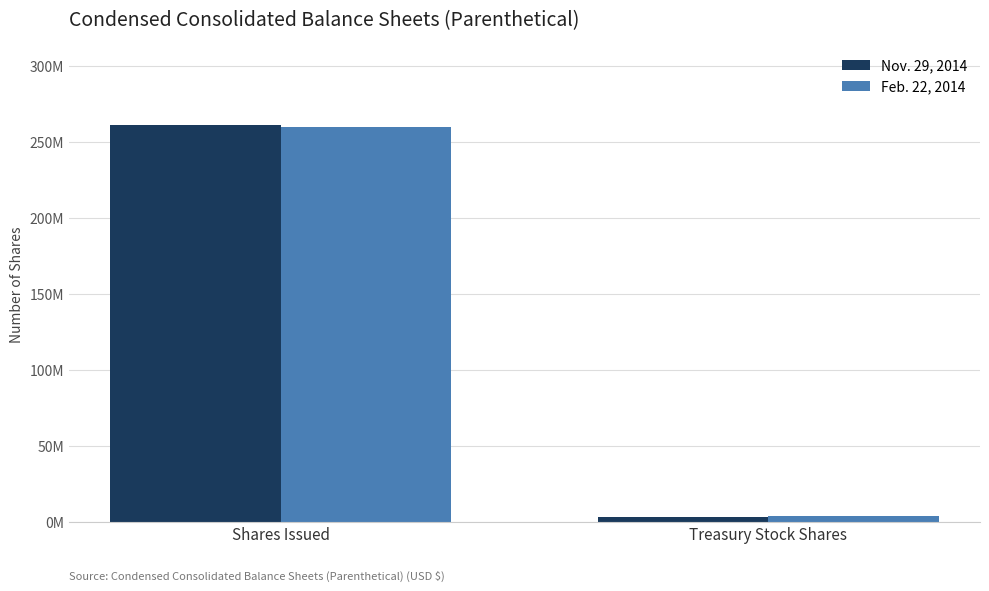

The value of Feb. 22, 2014 at Shares Issued is 395907840. True or false?

False